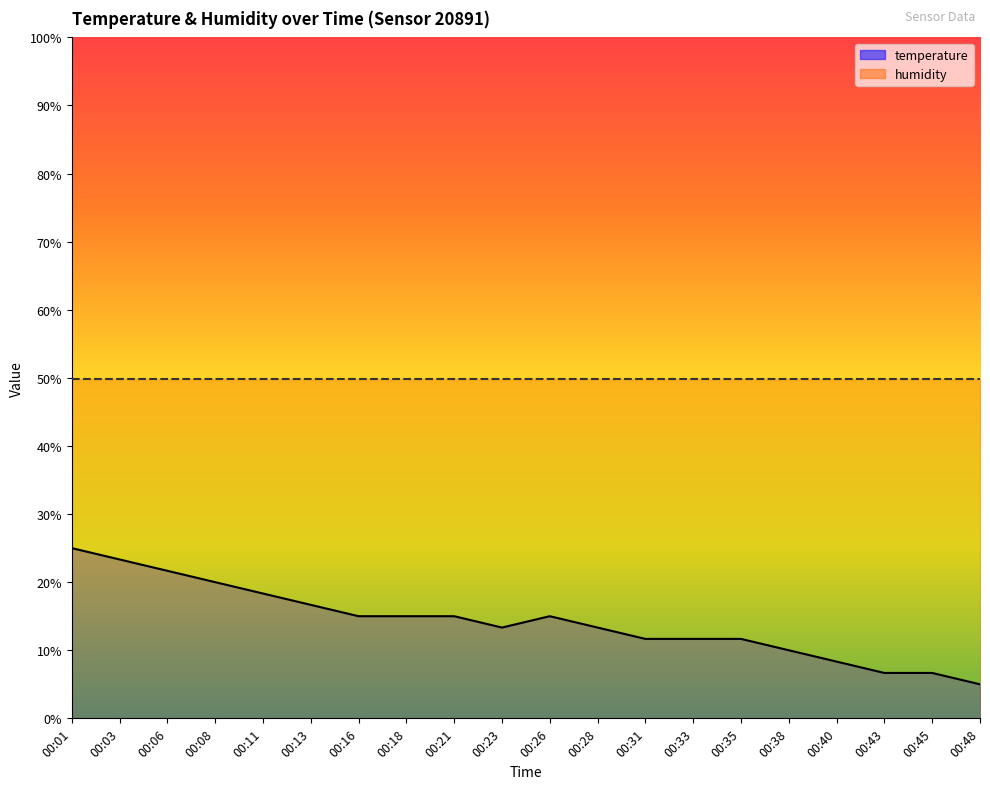

Which category has the highest value across all series?

00:01